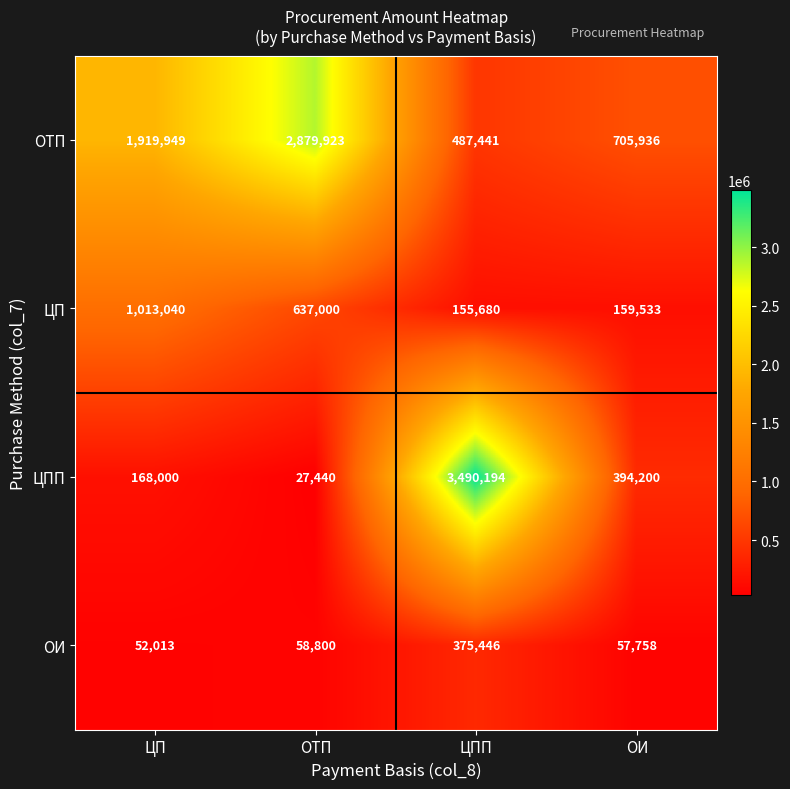

At which label does ОТП reach its minimum?

ЦПП